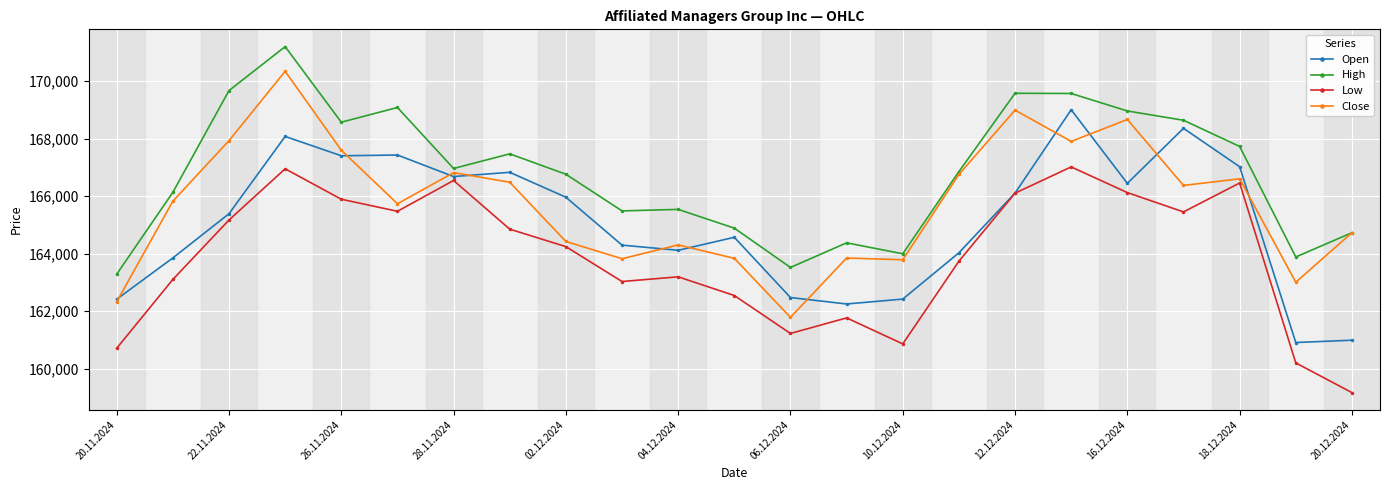

What is the value of the Low point at the 10th from the left?

163029